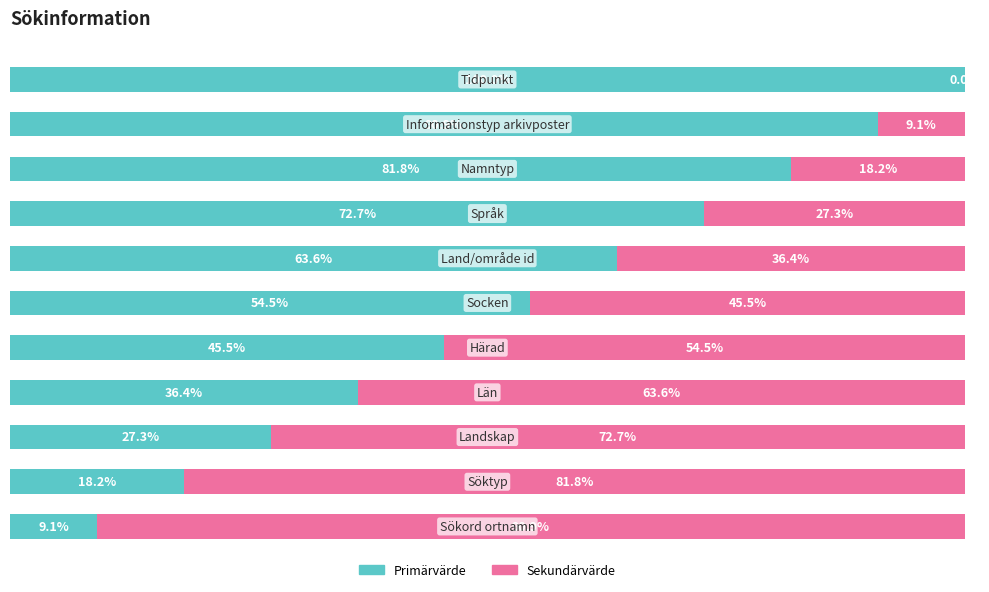

Rank the series by their maximum value, from highest to lowest.

Primärvärde, Sekundärvärde